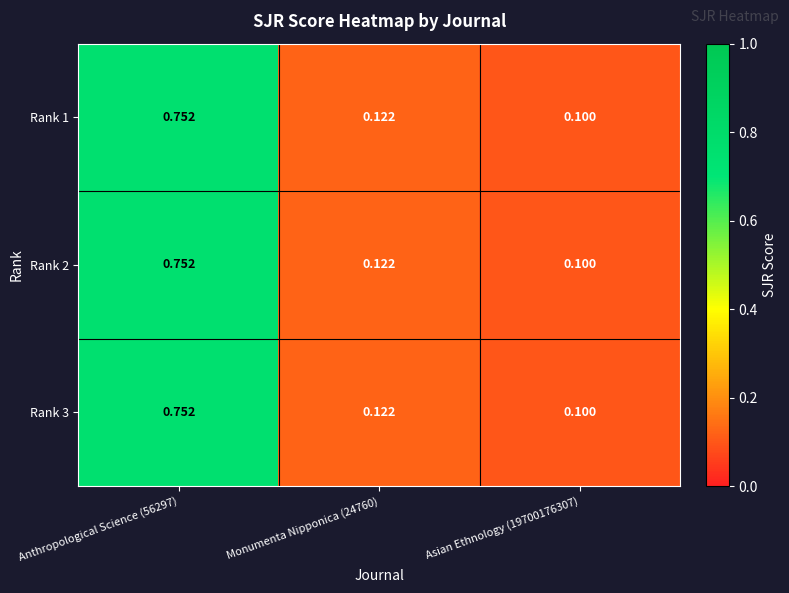

How many distinct data groups are displayed?

3